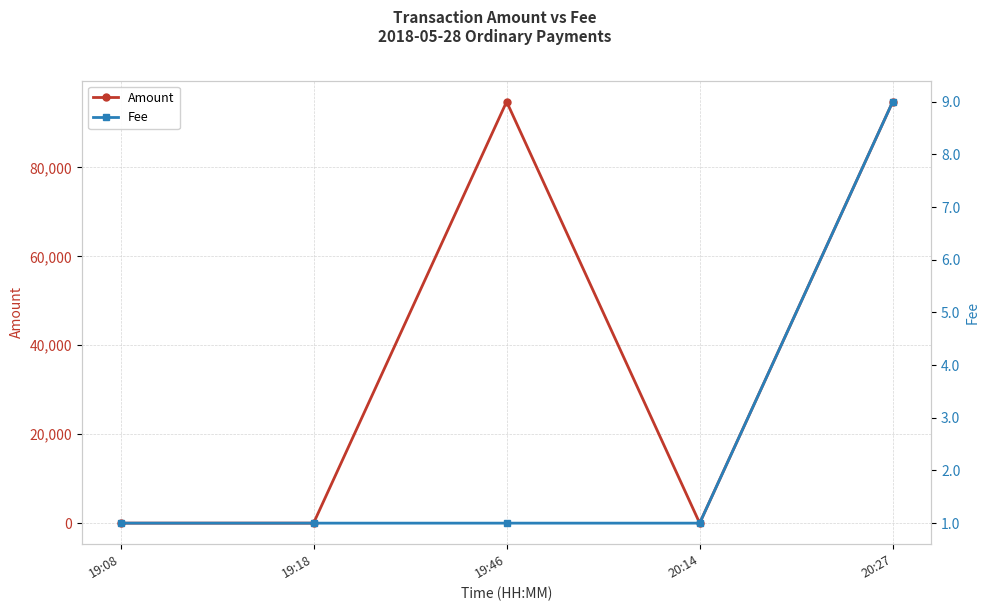

Reading right to left, list all the values displayed in this chart.

Amount: 94771.7	2.0	94783.7	0.0	1.0
Fee: 9.0	1.0	1.0	1.0	1.0